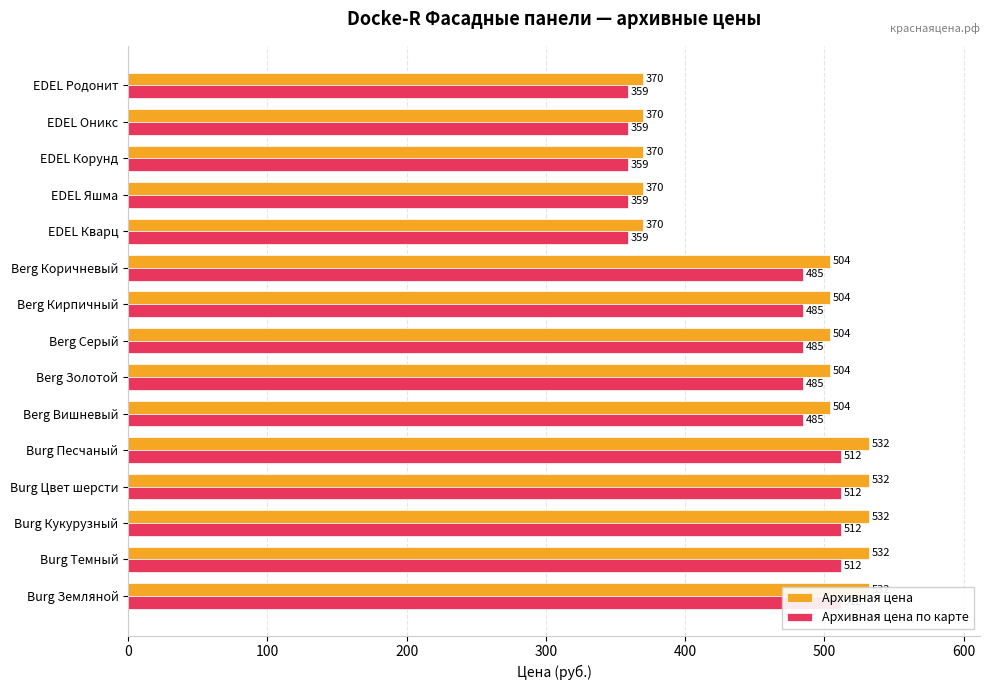

Are the bars grouped side by side (vs. stacked)?

Yes